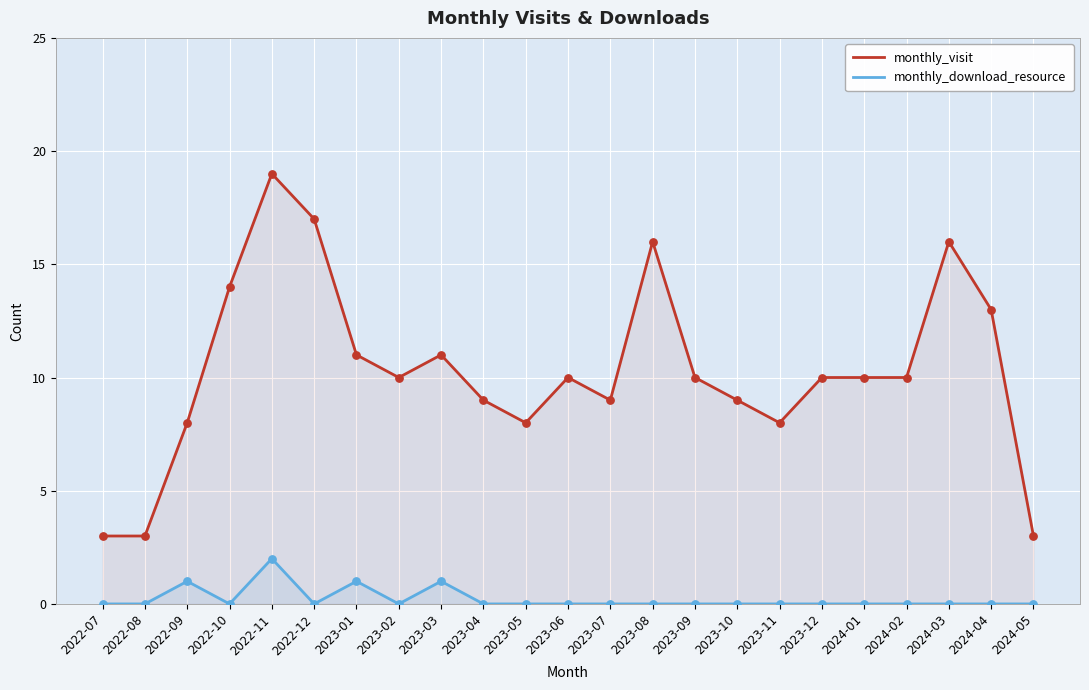

What are all the series names shown in the legend?

monthly_visit, monthly_download_resource